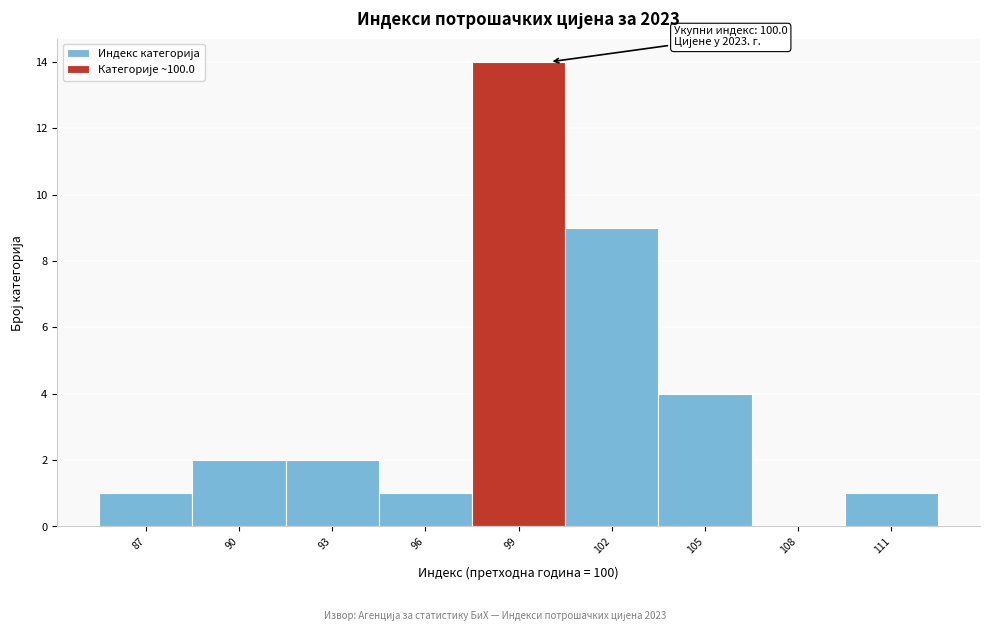

Which range on the x-axis has the tallest bar?

97.5 to 100.5